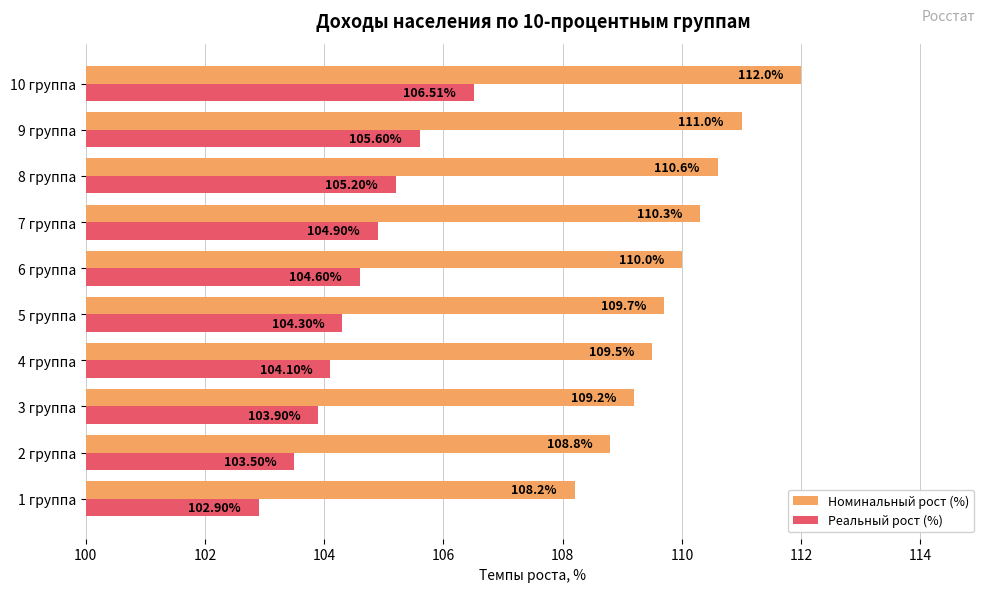

What is the difference between the second highest and second lowest values in the Реальный рост (%) series?

2.1